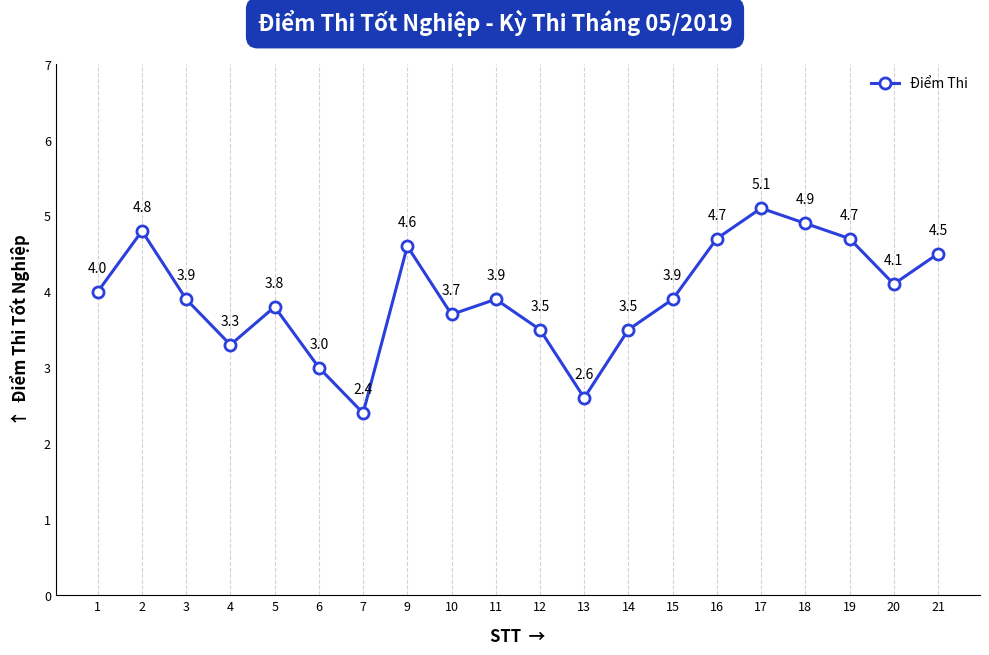

Reading left to right, list all the values displayed in this chart.

1=4.0	2=4.8	3=3.9	4=3.3	5=3.8	6=3.0	7=2.4	9=4.6	10=3.7	11=3.9	12=3.5	13=2.6	14=3.5	15=3.9	16=4.7	17=5.1	18=4.9	19=4.7	20=4.1	21=4.5